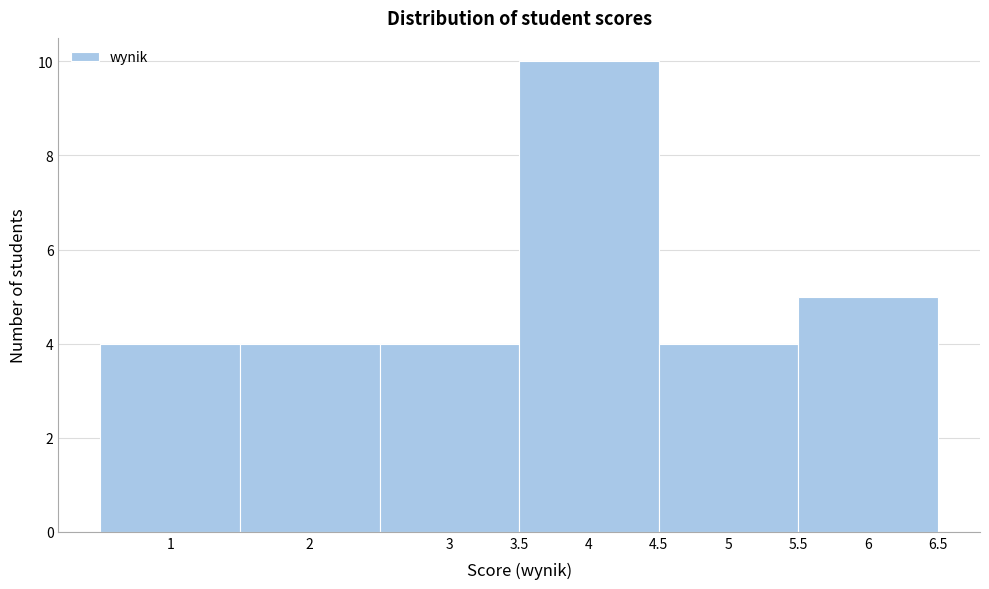

Reading left to right, transcribe this chart: for each bar, give the range it covers on the x-axis and its height. The values are not printed on the chart, so give them approximately, as read against the axis.

0.5 to 1.5: 4
1.5 to 2.5: 4
2.5 to 3.5: 4
3.5 to 4.5: 10
4.5 to 5.5: 4
5.5 to 6.5: 5